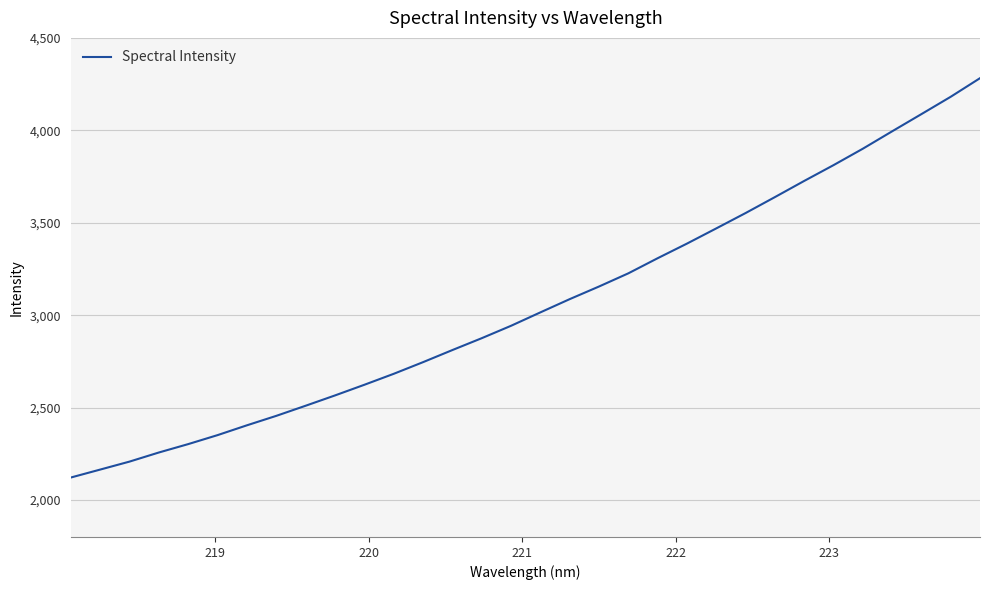

What is the difference between the second highest and second lowest values?

2016.9